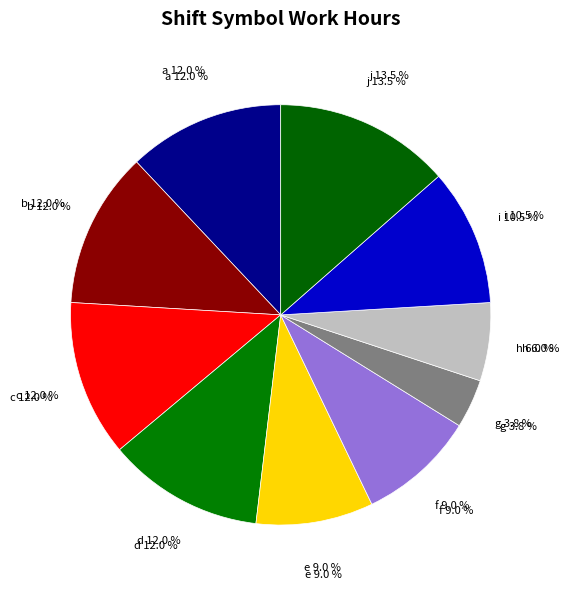

Does i represent more than half of the total?

No